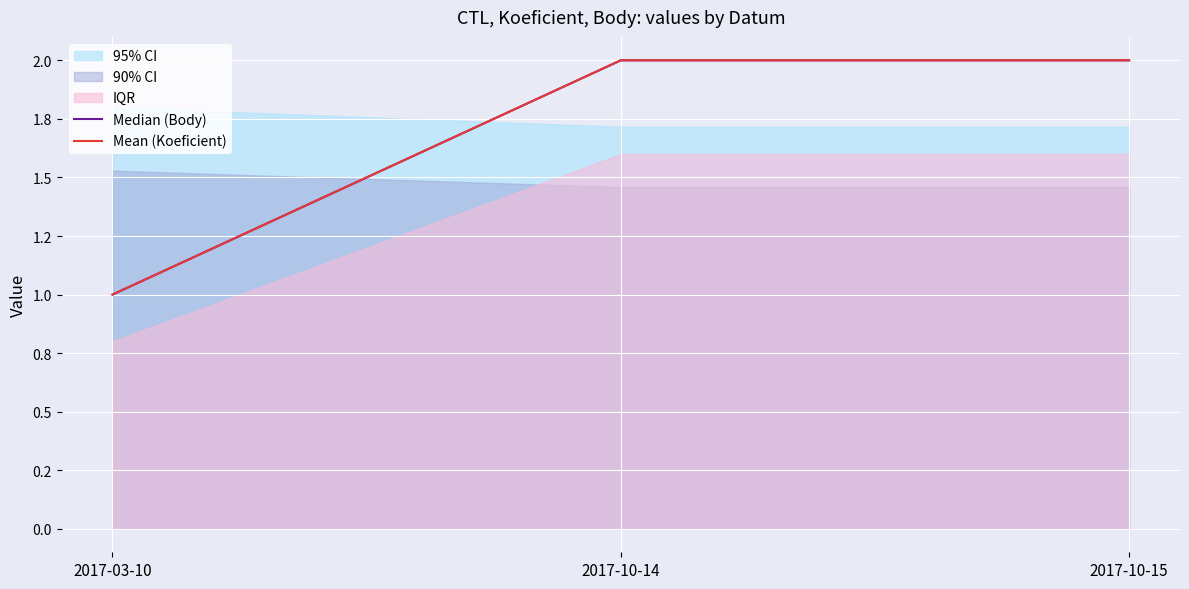

How many Mean (Koeficient) values are between 1 and 2?

3